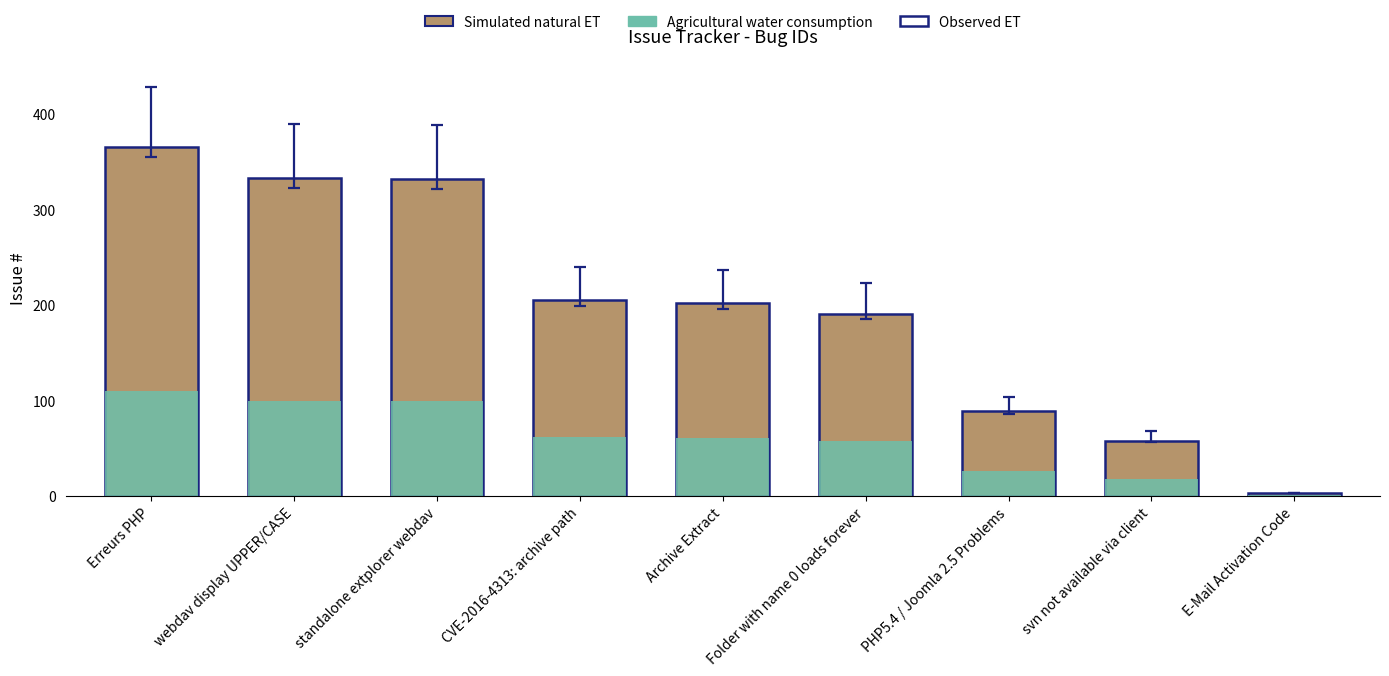

How many bars are there in total?

18